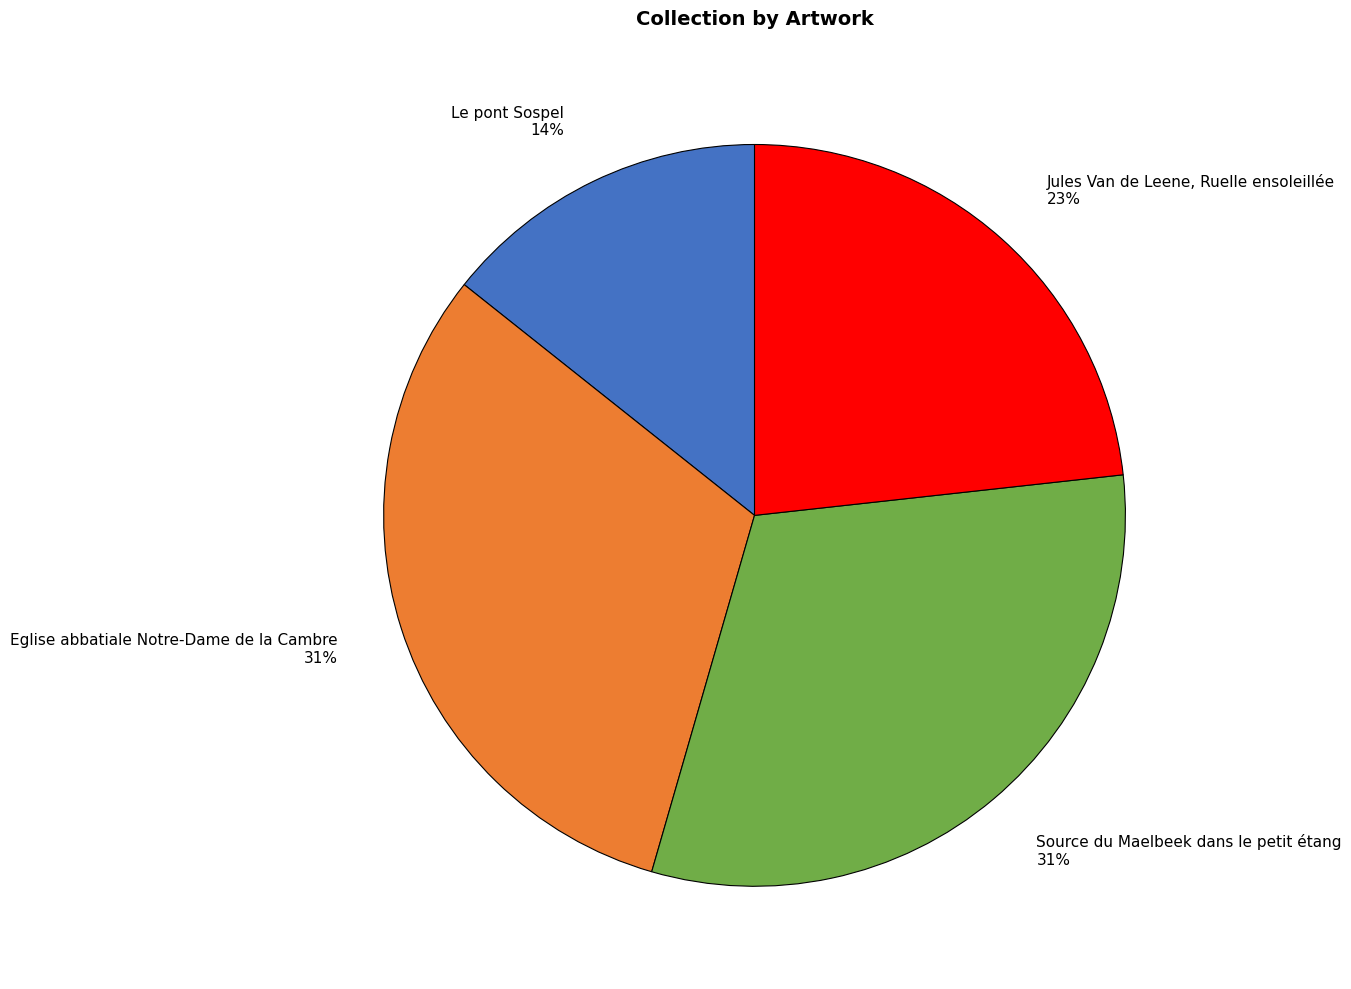

Combined, do Jules Van de Leene, Ruelle ensoleillée 23% and Source du Maelbeek dans le petit étang 31% account for over 50%?

Yes